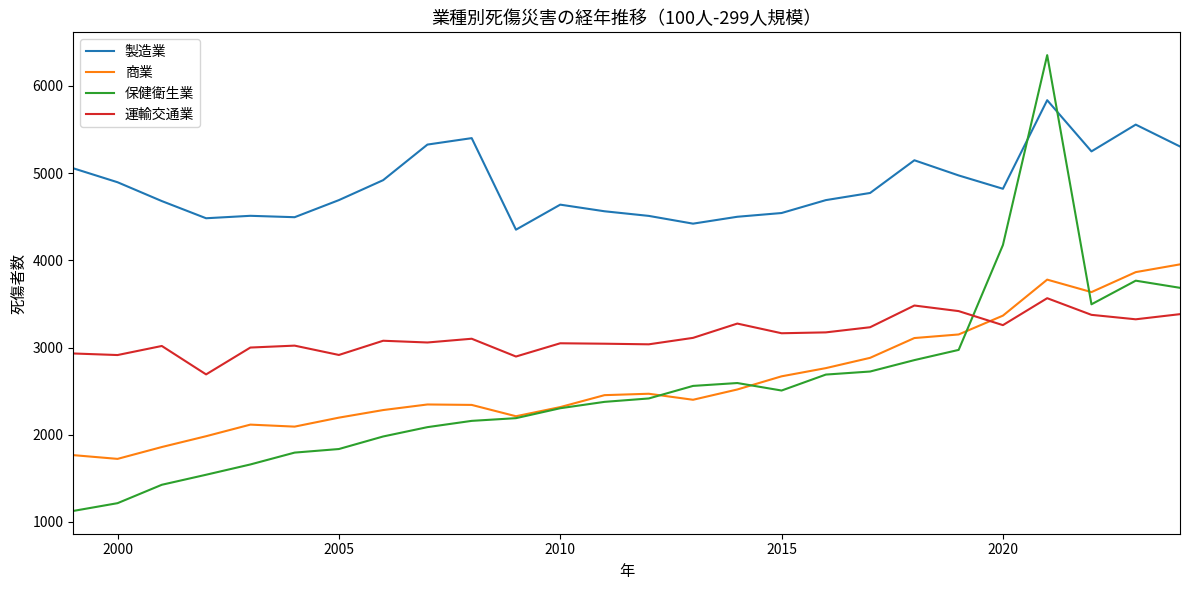

Which series has the largest range (max minus min)?

保健衛生業